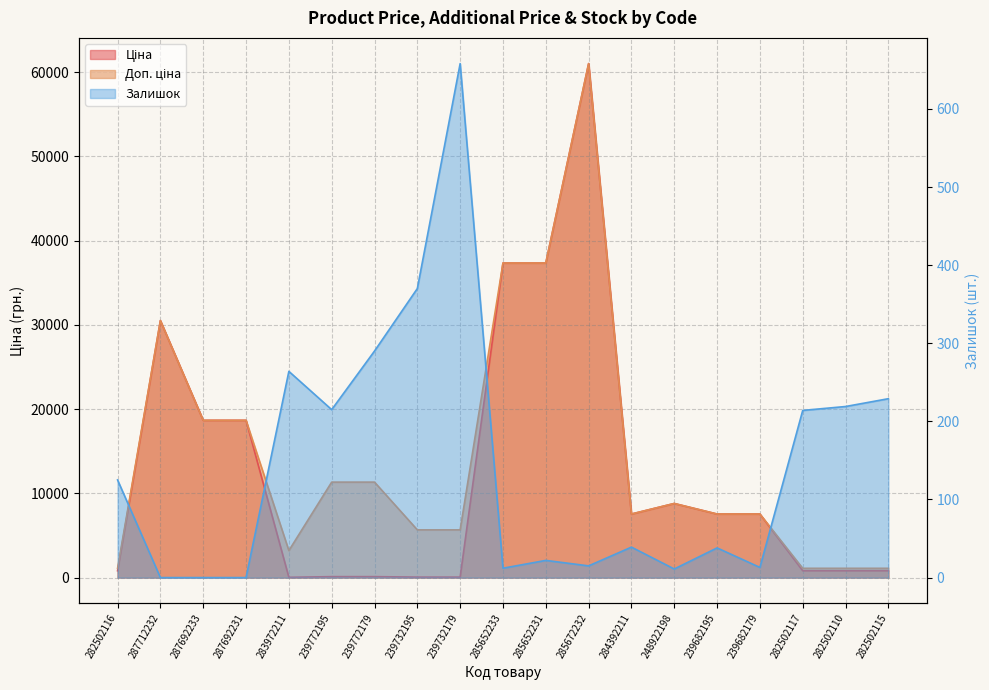

Which label corresponds to the largest value in the chart?

285672232